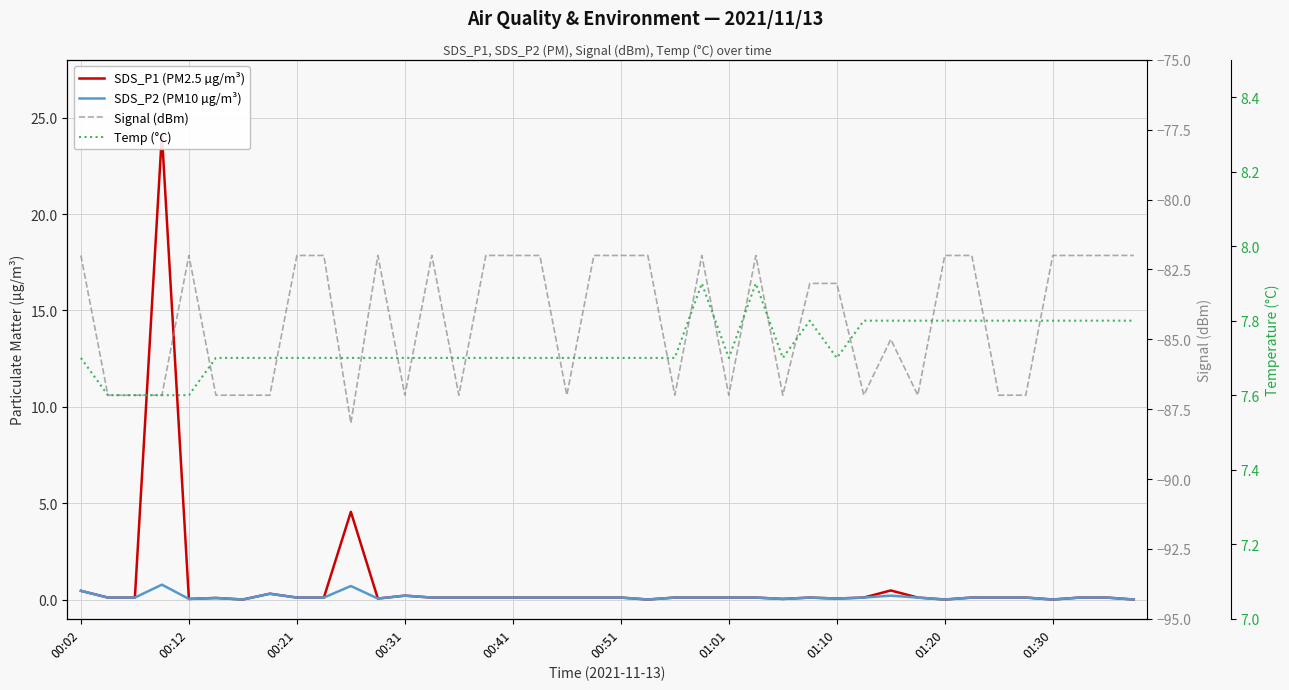

True or false: Signal (dBm) has a value of -146.1 at 00:21.

False